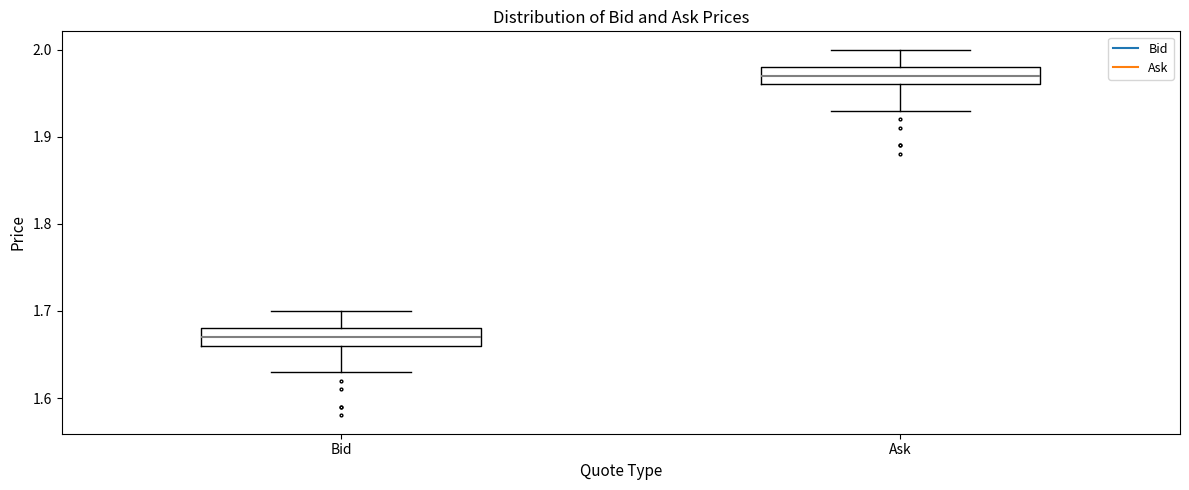

Reading left to right, read every box against the y-axis: the position of its median line, the range the box covers, and the ends of its whiskers. The values are not printed on the chart, so give them approximately, as read against the axis.

Bid: median 1.67, box 1.66 to 1.68, whiskers 1.63 to 1.70
Ask: median 1.97, box 1.96 to 1.98, whiskers 1.93 to 2.00